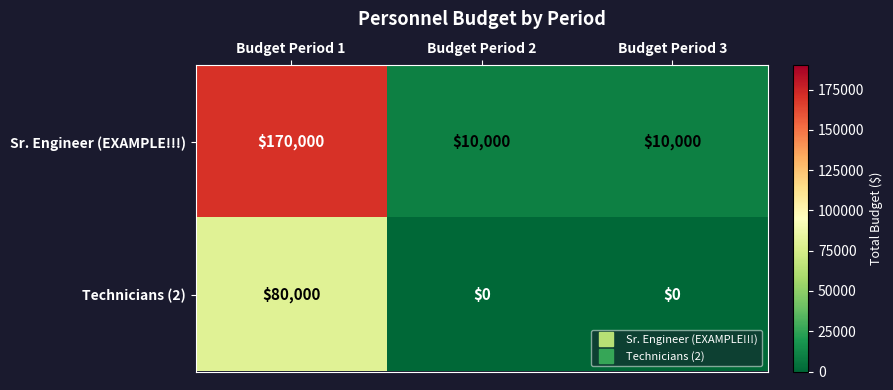

How many Technicians (2) values are between 0 and 80000?

3